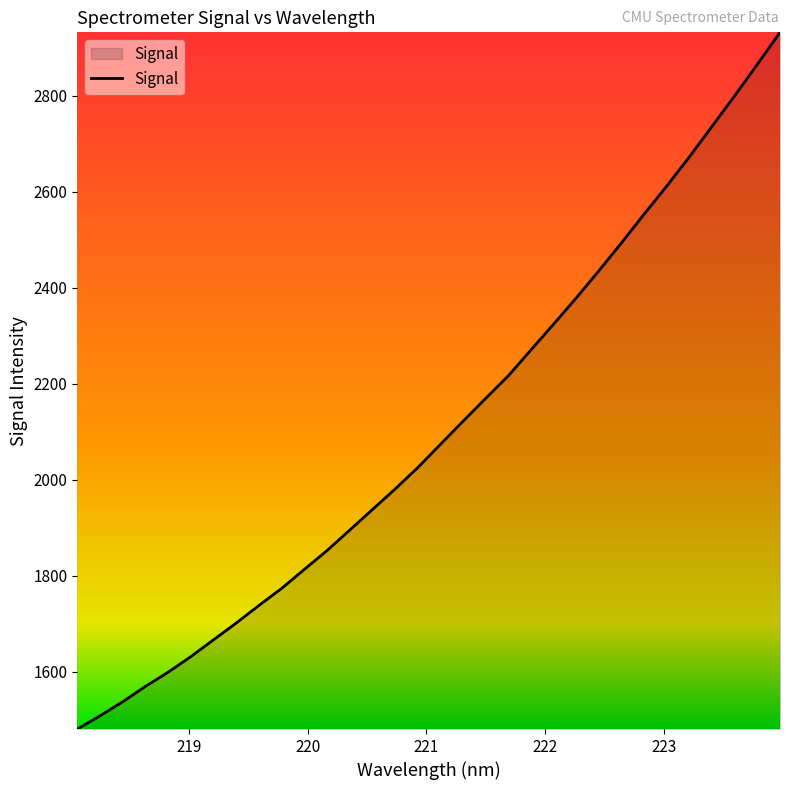

Does the chart display data point markers on the line(s)?

No